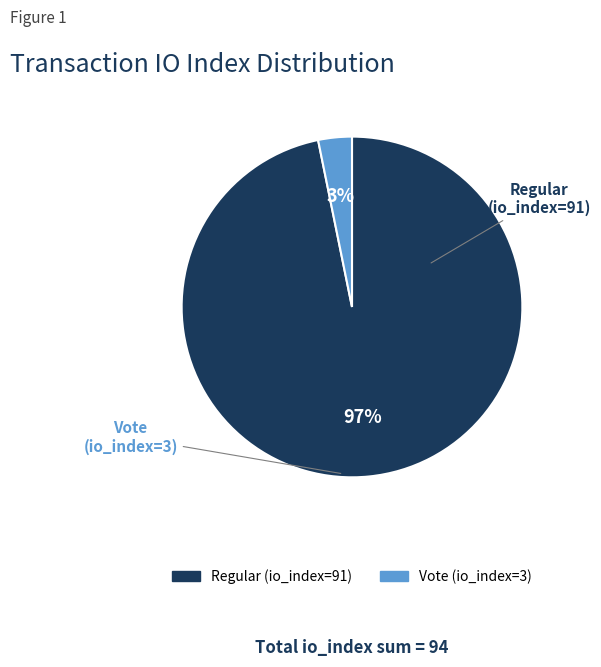

How many slices are in this pie chart?

2